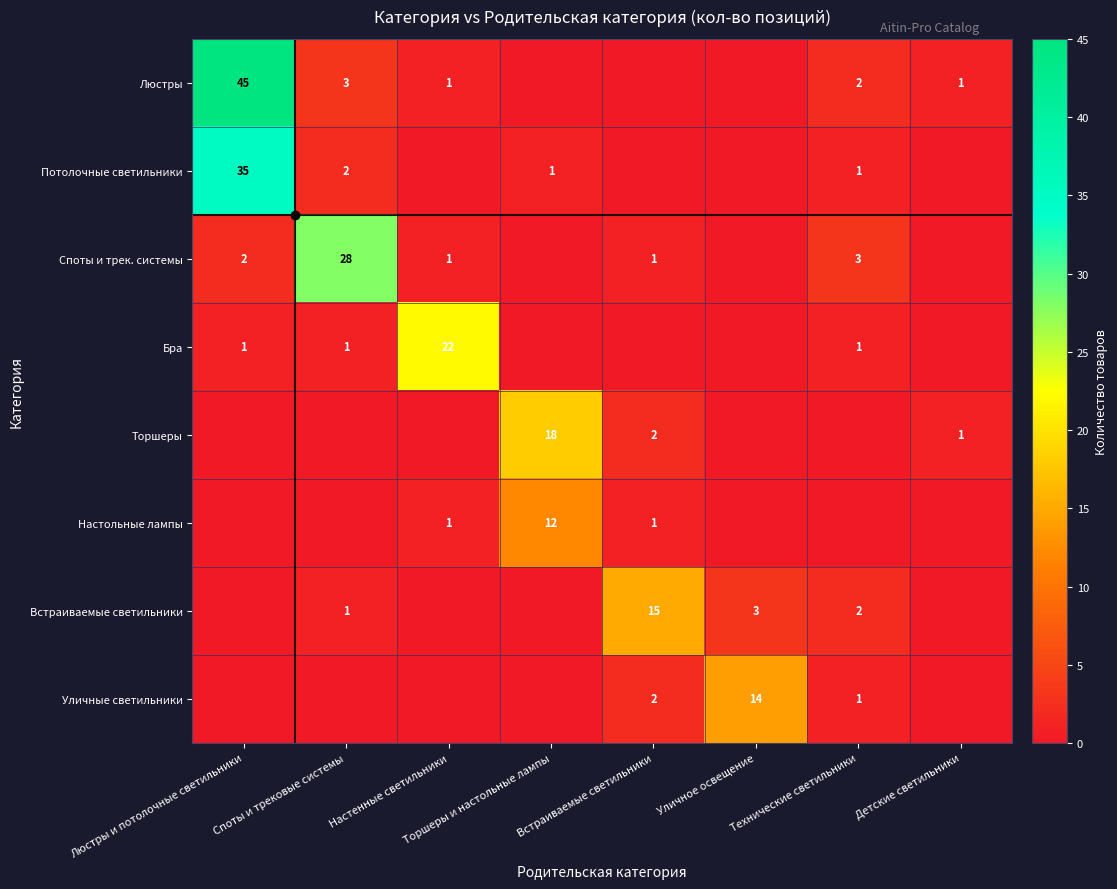

Which series has the widest spread of values?

Люстры